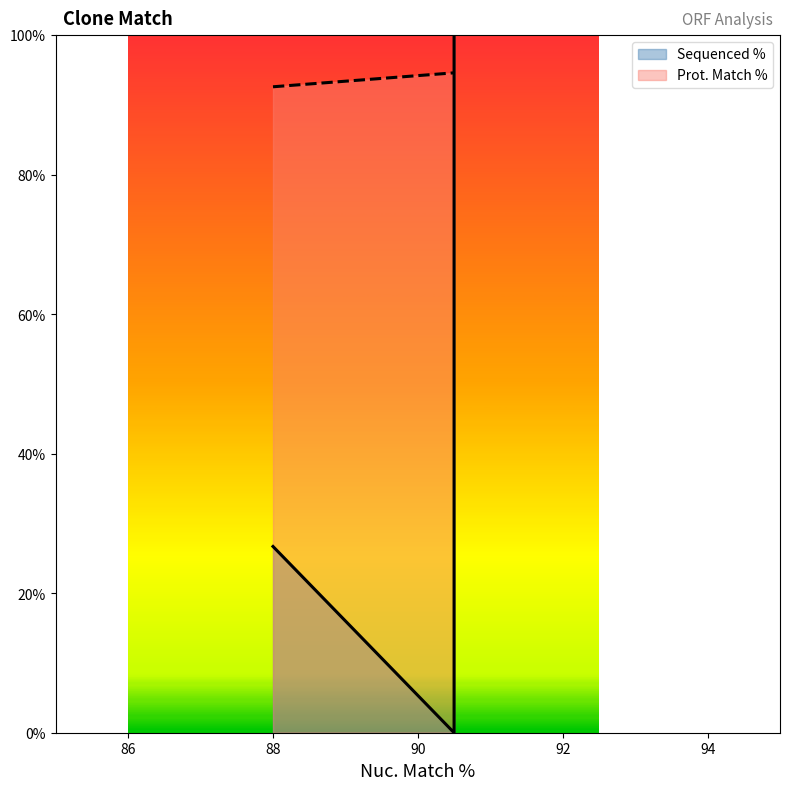

Reading left to right, what are all the values shown in this chart?

Sequenced %: 100.0	0.0	26.7
Prot. Match %: 94.6	94.6	92.6